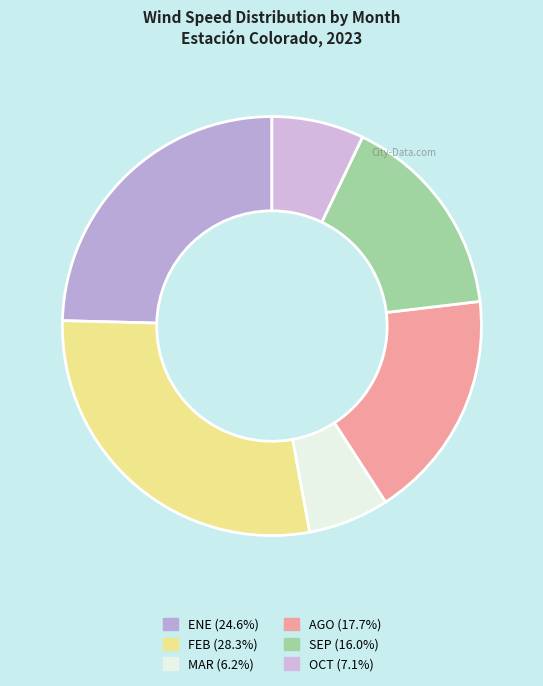

Rank the categories by value from highest to lowest.

FEB, ENE, AGO, SEP, OCT, MAR